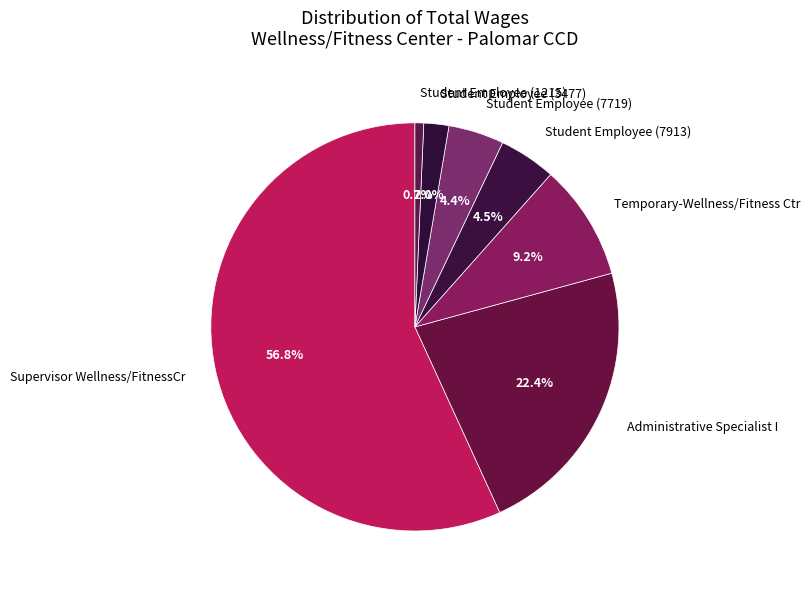

To the nearest percent, what is the average slice percentage?

14%